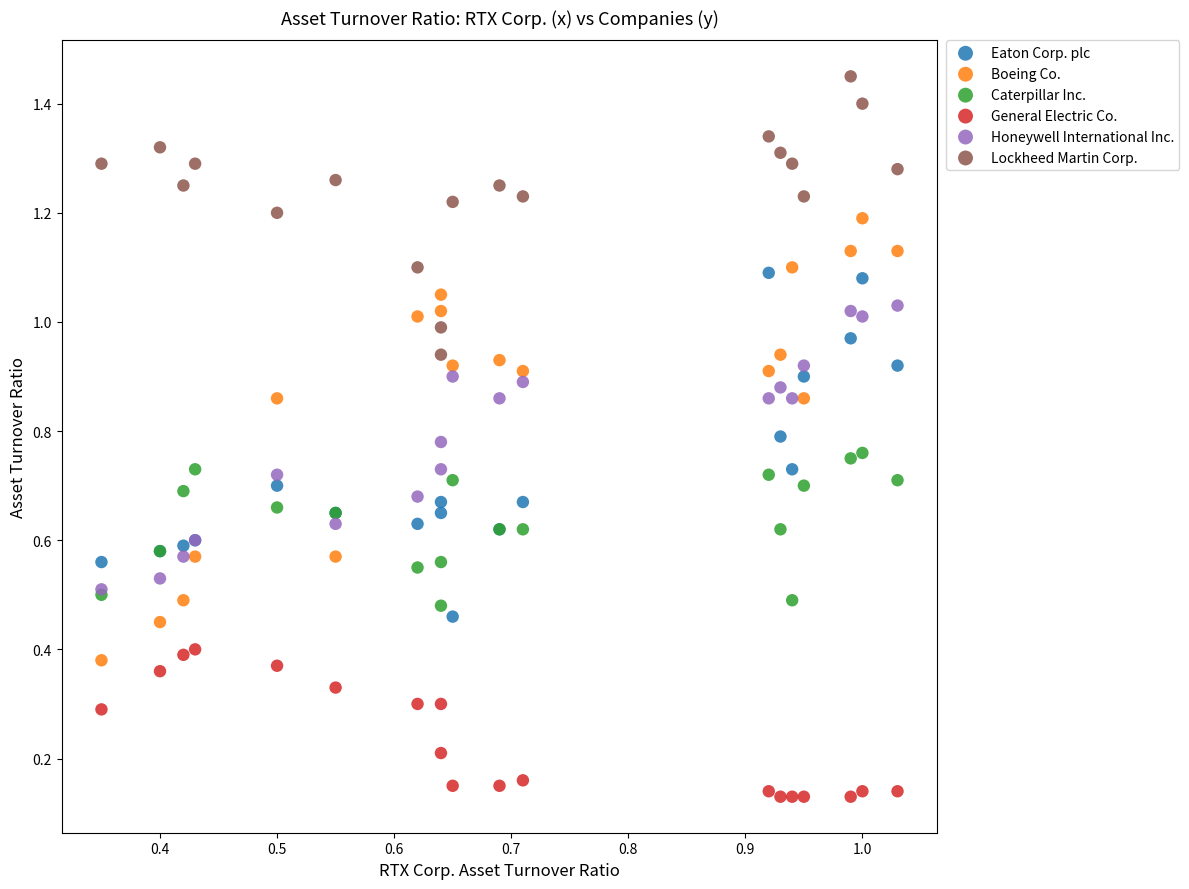

What are all the series names shown in the legend?

Eaton Corp. plc, Boeing Co., Caterpillar Inc., General Electric Co., Honeywell International Inc., Lockheed Martin Corp.